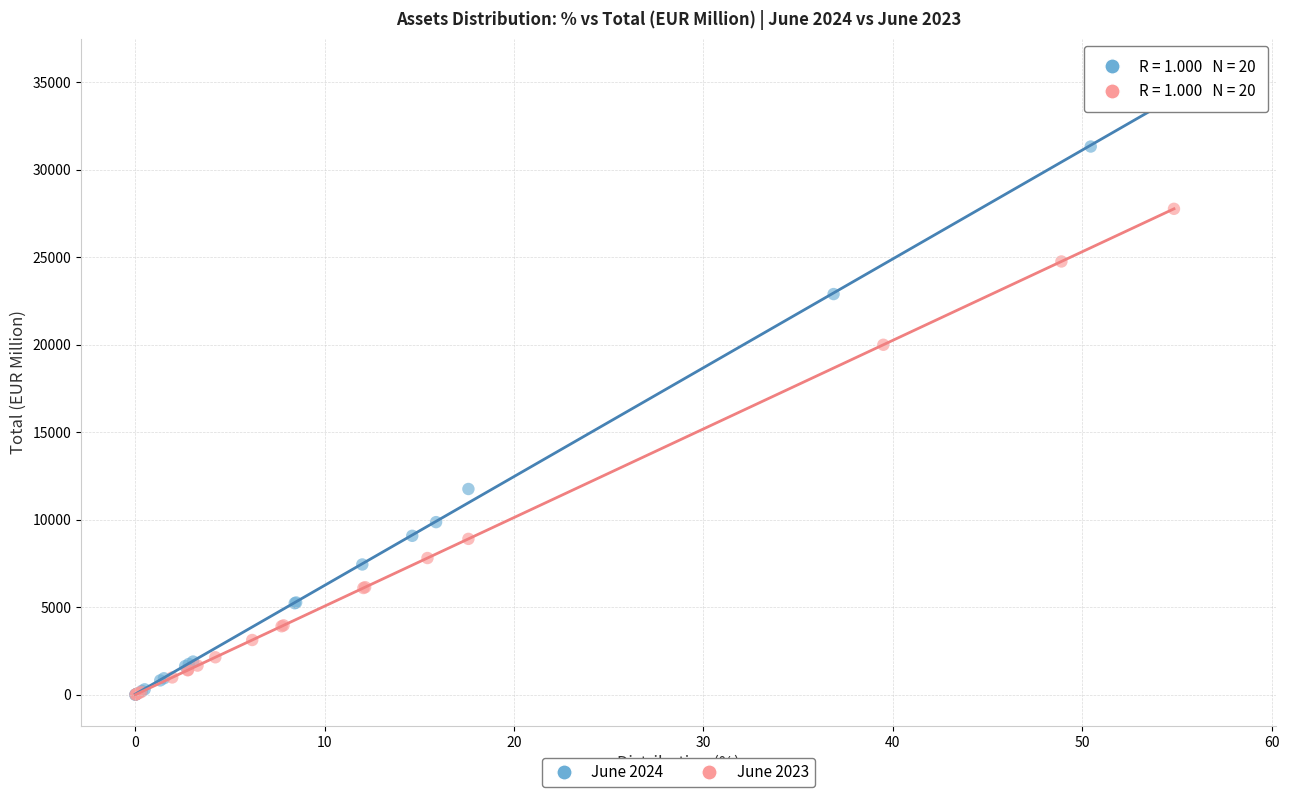

Which series has the widest spread of Y values?

June 2024